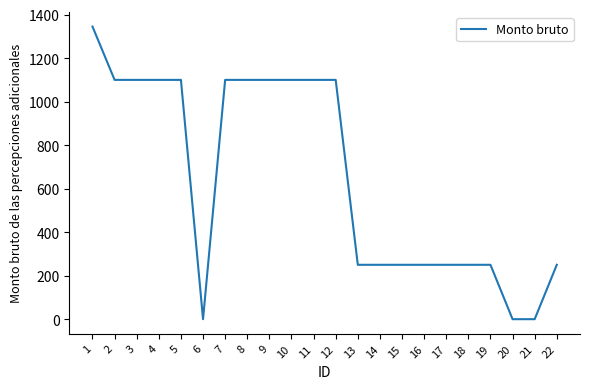

Reading right to left, extract all data points from this chart.

250	0	0	250	250	250	250	250	250	250	1100	1100	1100	1100	1100	1100	0	1100	1100	1100	1100	1345